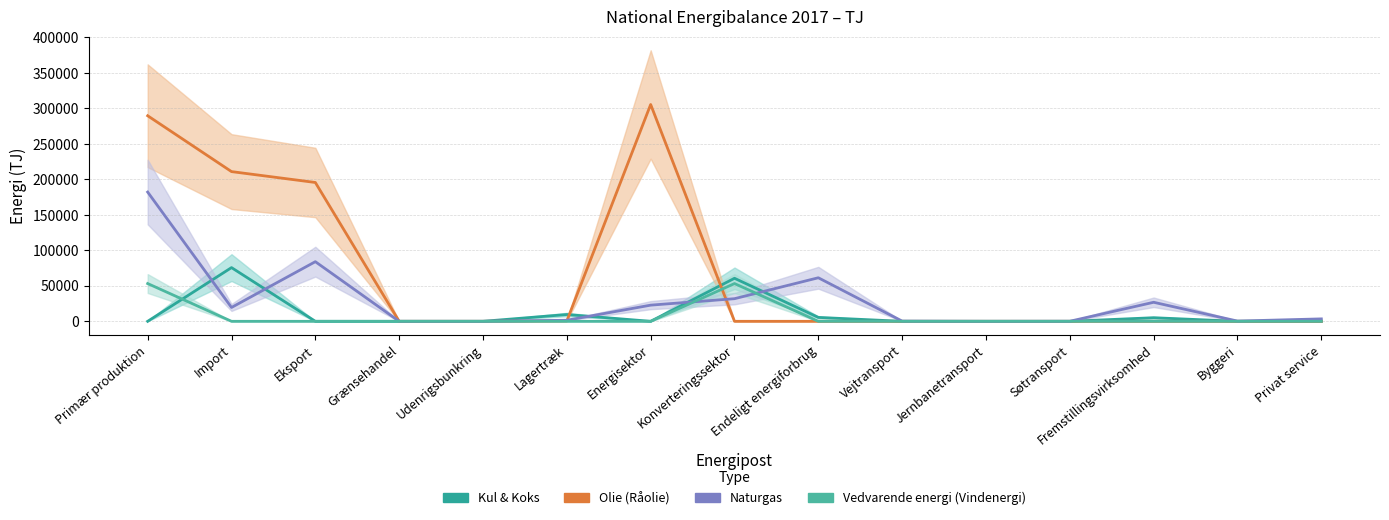

Is this an area chart (filled region under the line)?

No